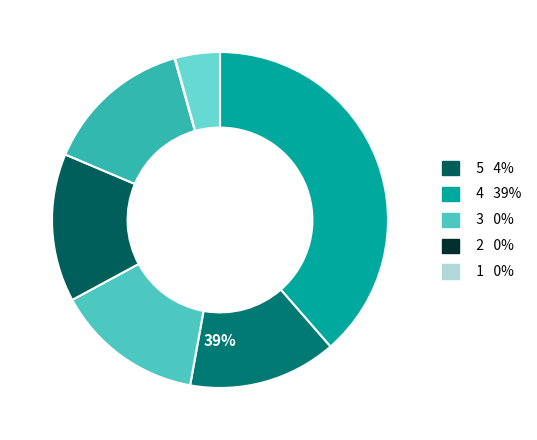

To the nearest percent, what is the average slice percentage?

14%